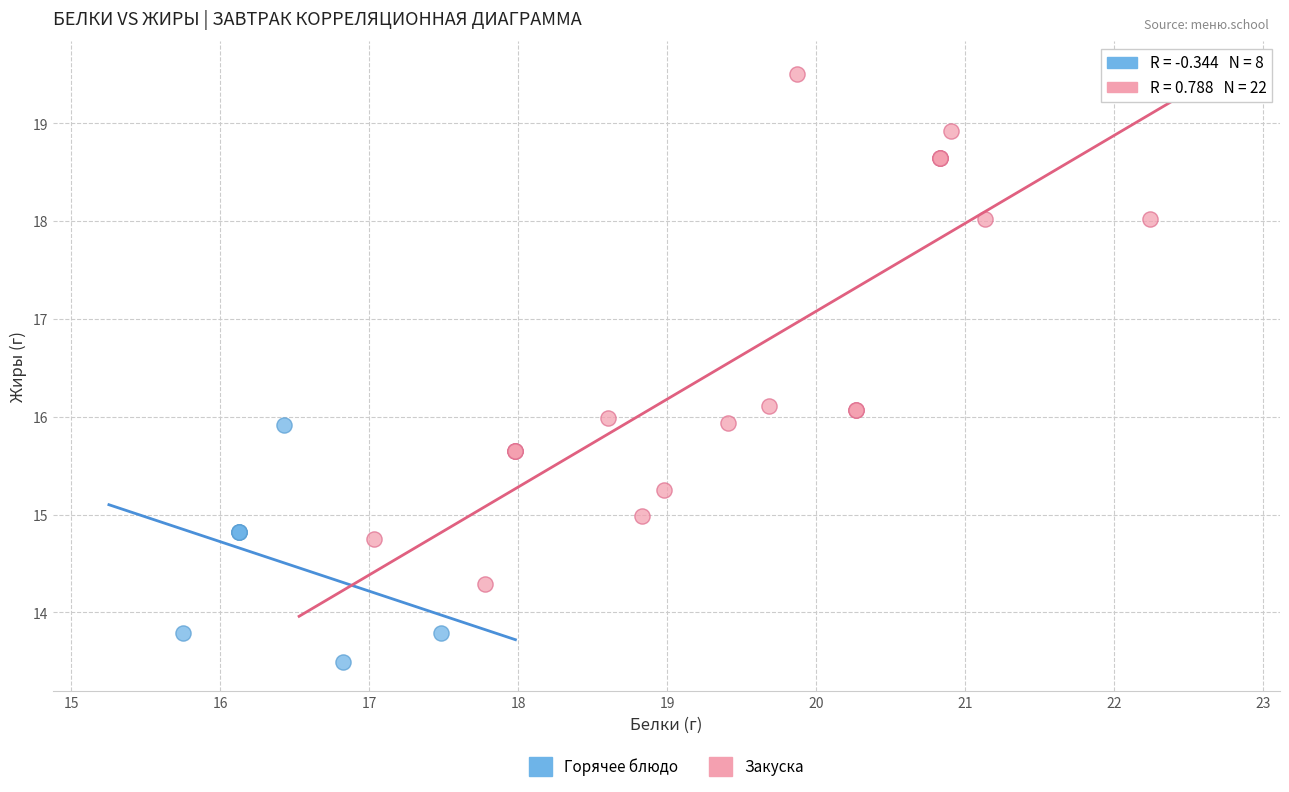

Which series has the largest Y range (max minus min)?

Закуска